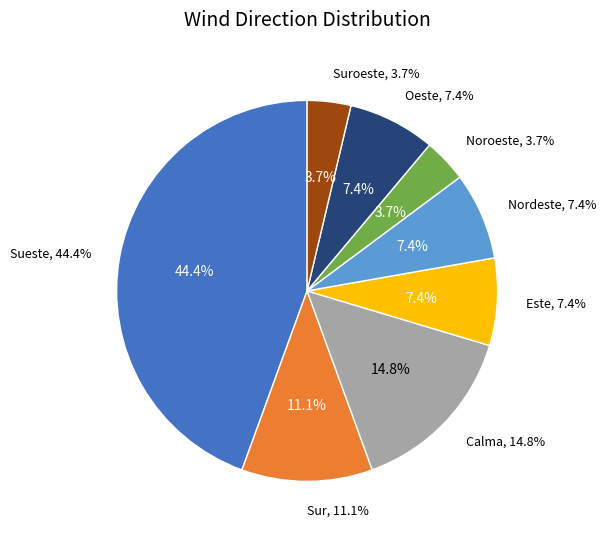

Which category has the smallest portion of the pie?

Calma